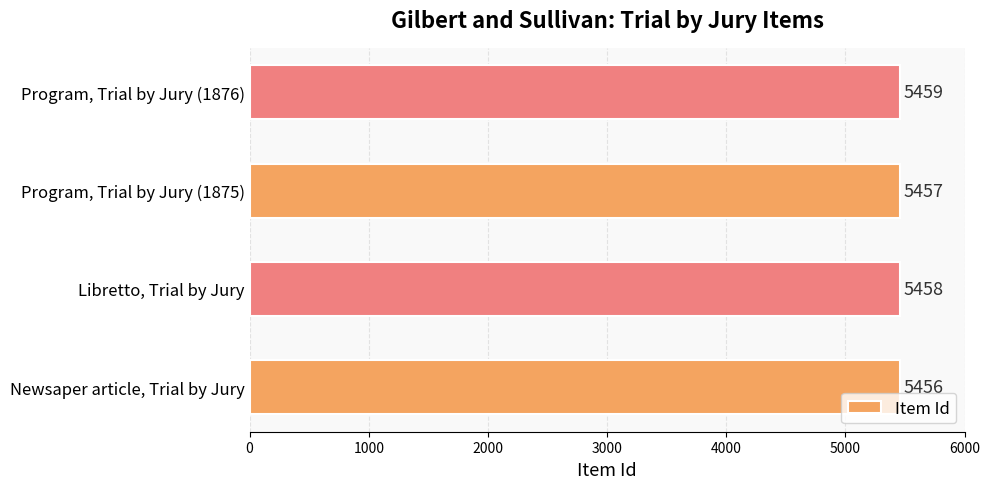

List the labels in order of value, smallest first.

Newsaper article, Trial by Jury, Program, Trial by Jury (1875), Libretto, Trial by Jury, Program, Trial by Jury (1876)